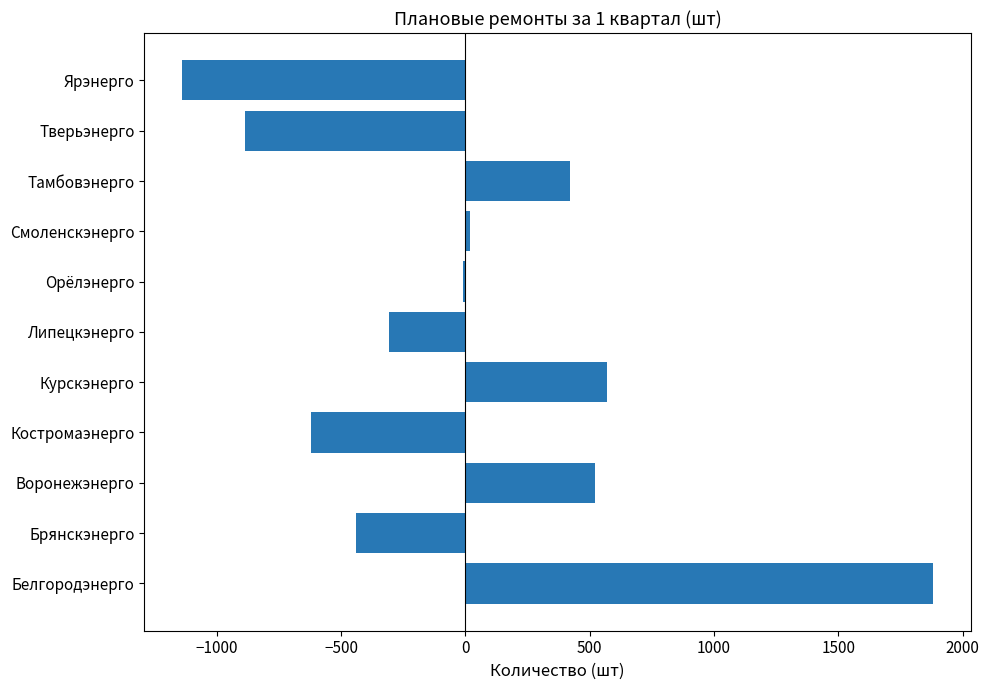

How many values exceed -11?

5